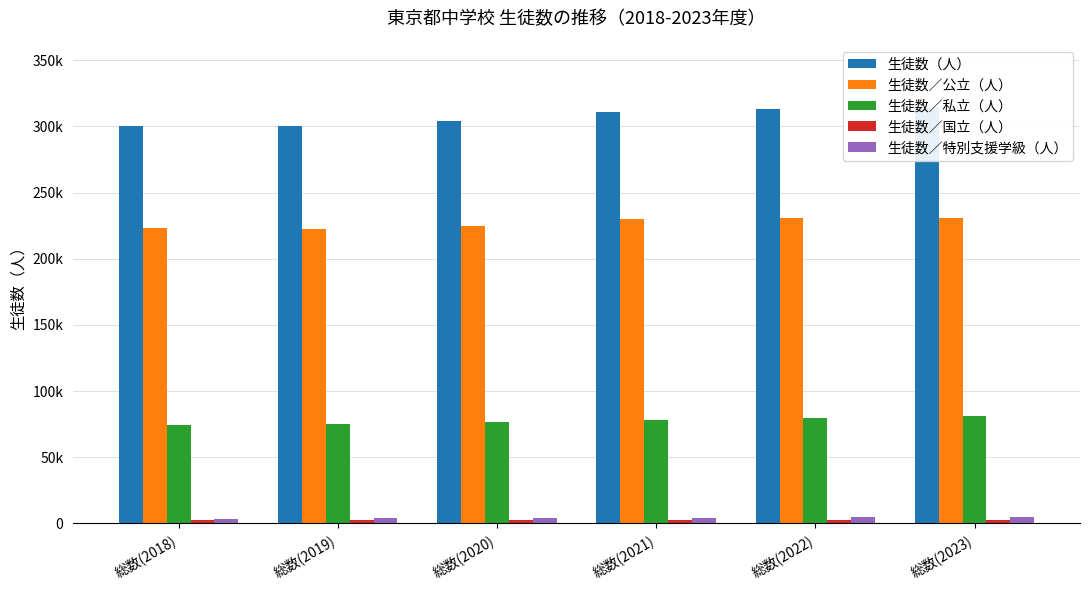

Which label corresponds to the largest value in the chart?

総数(2023)